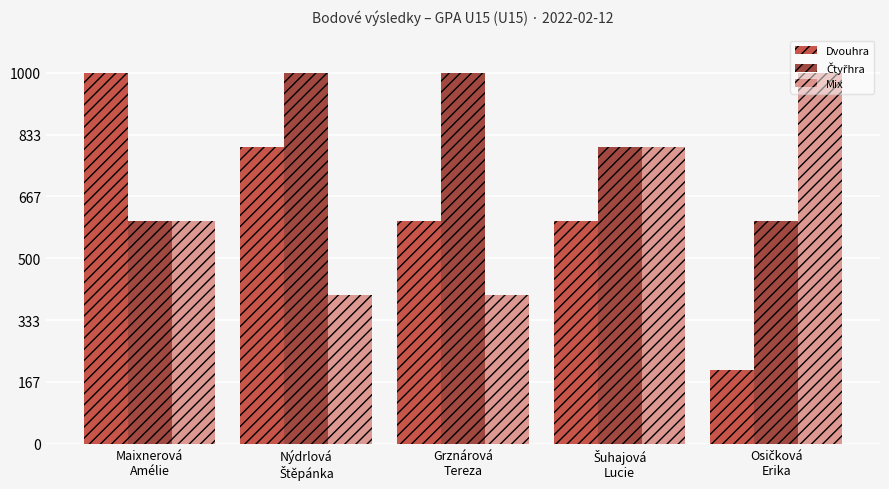

How many Dvouhra values are between 600 and 800?

3